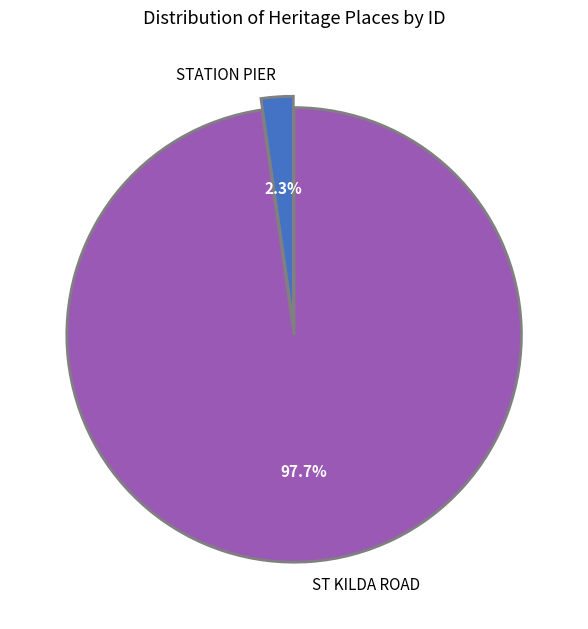

To the nearest percent, what is the difference between the ST KILDA ROAD and STATION PIER slice percentages?

95%